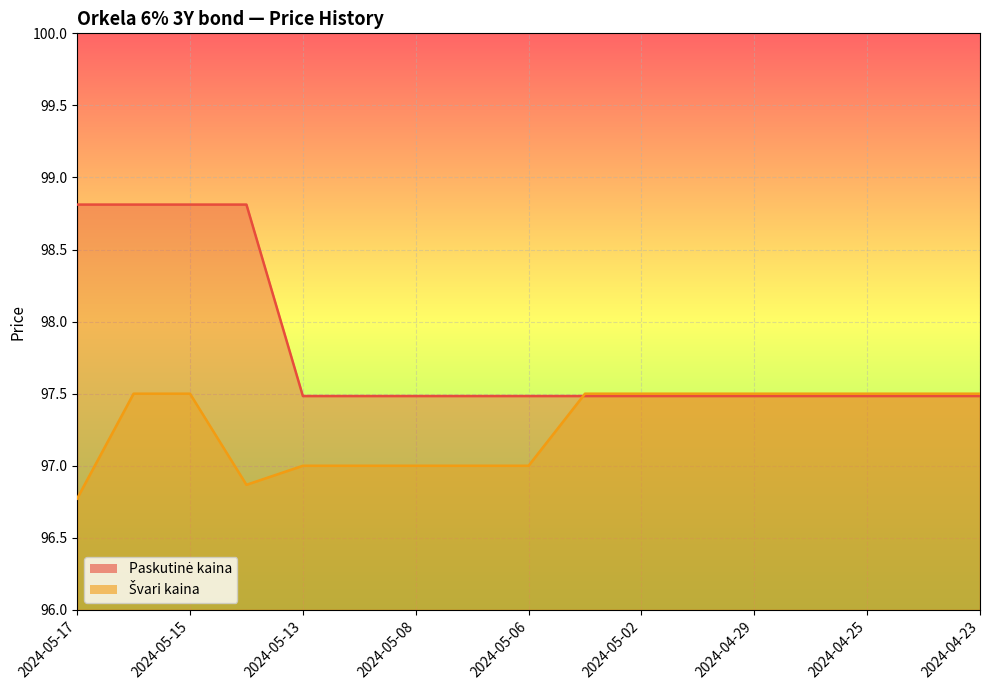

What is the average value of the Paskutinė kaina series?

97.8